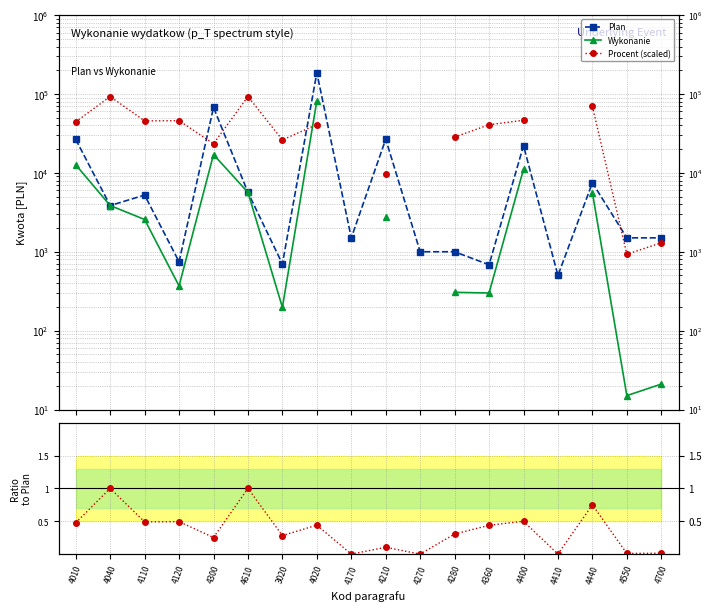

Between 4400 and 4550, which is larger?

4400